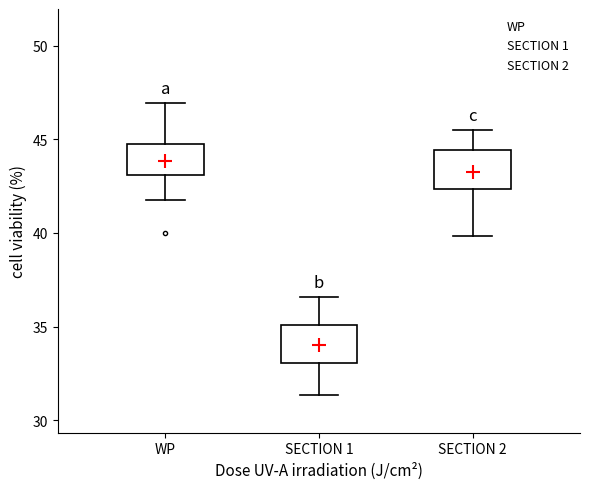

Which box's median line is the lowest?

SECTION 1